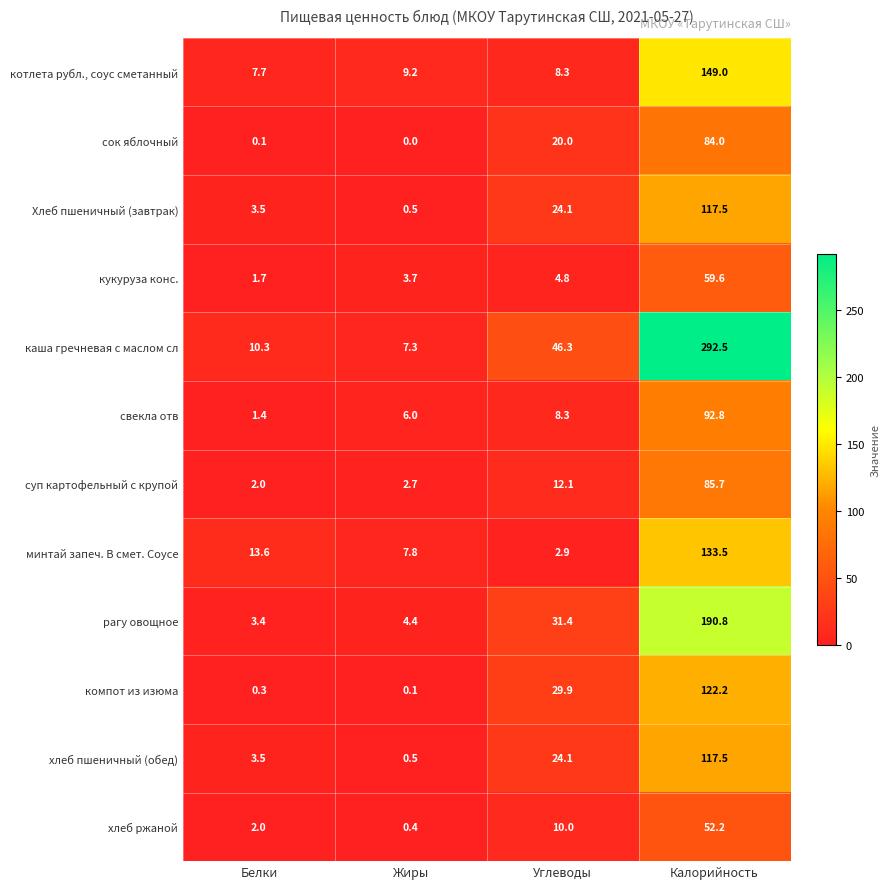

Where is свекла отв nearest to the value 47?

Углеводы